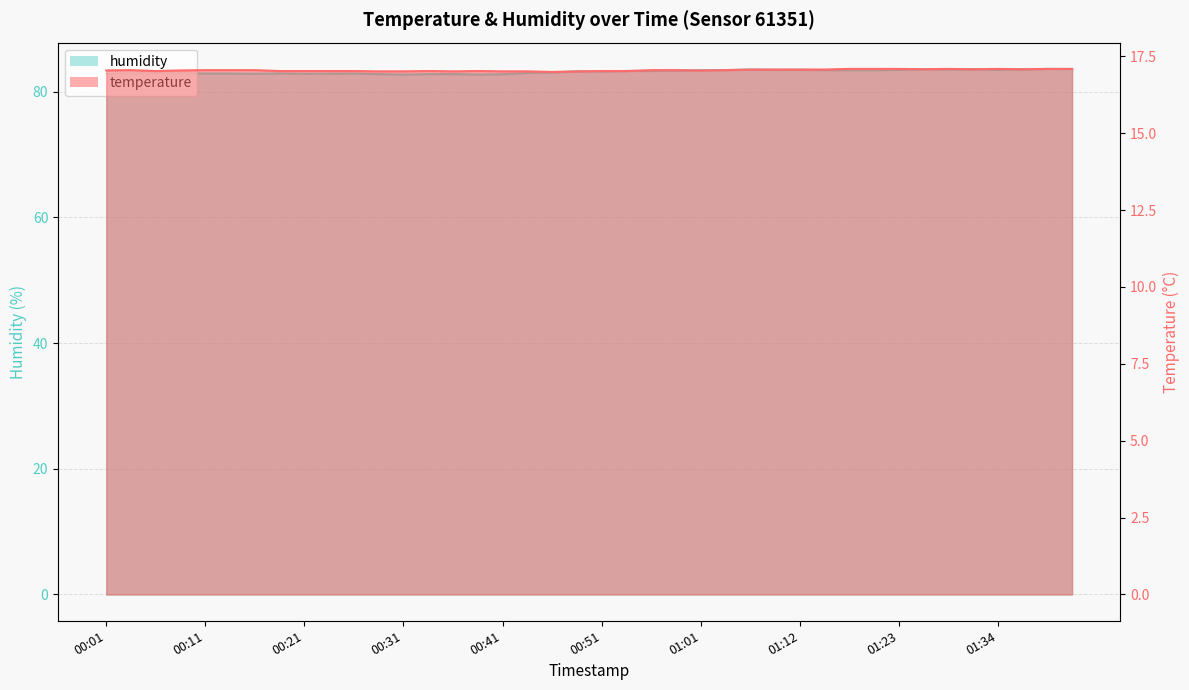

True or false: temperature and humidity intersect in this chart.

False